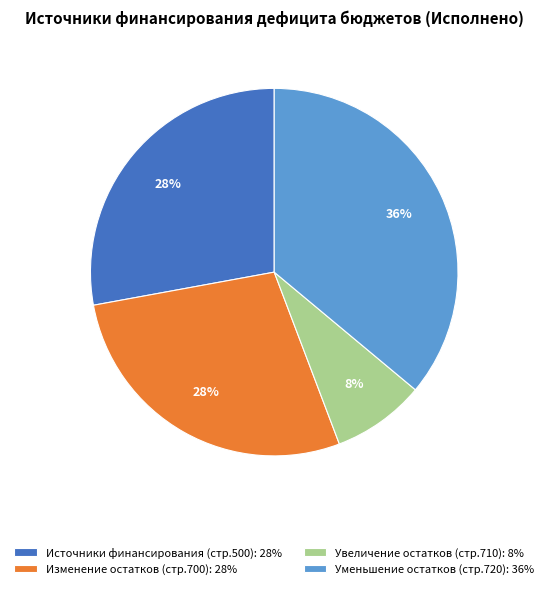

Combined, do Уменьшение остатков (стр.720): 36% and Увеличение остатков (стр.710): 8% account for over 50%?

No